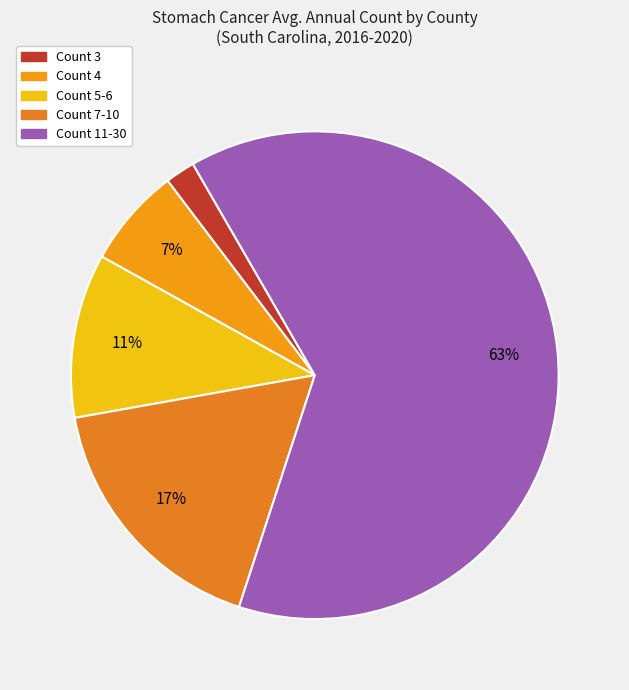

Count the number of slices in the pie.

5